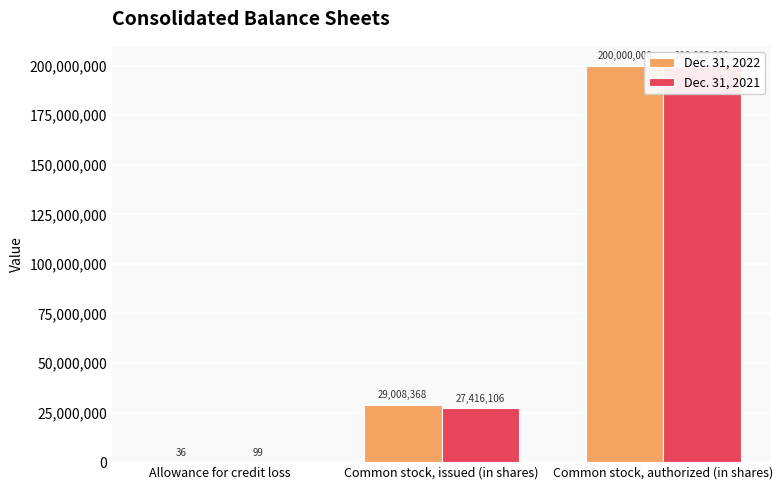

Count the number of data series in this chart.

2